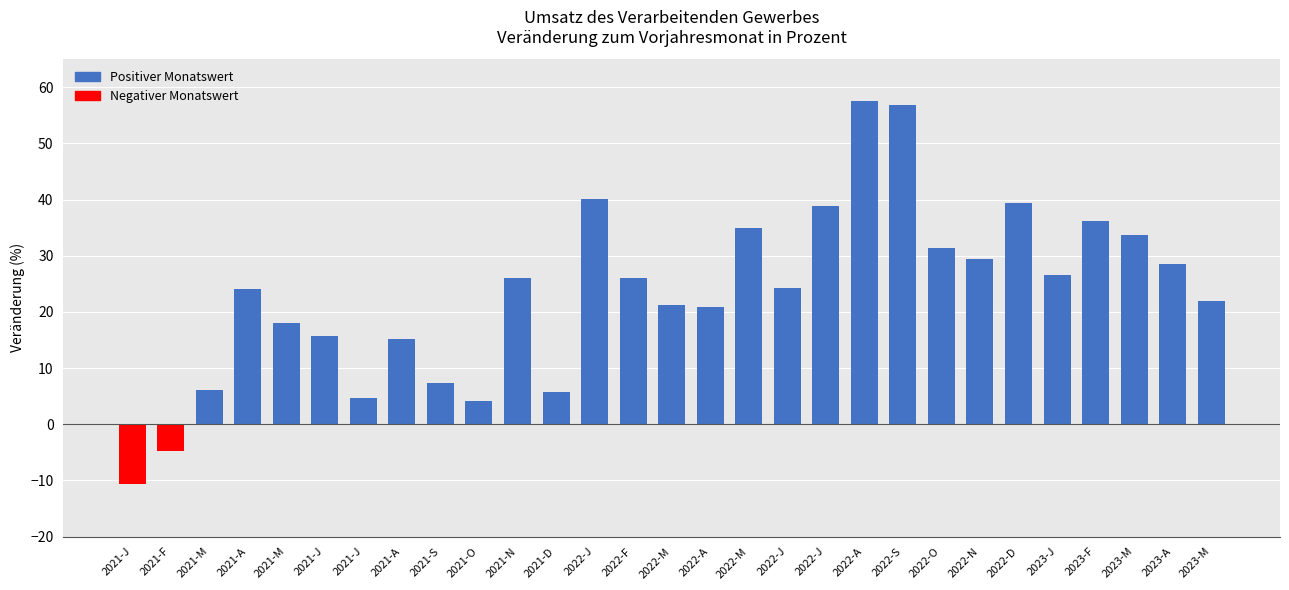

What is the maximum value shown in the chart?

57.6